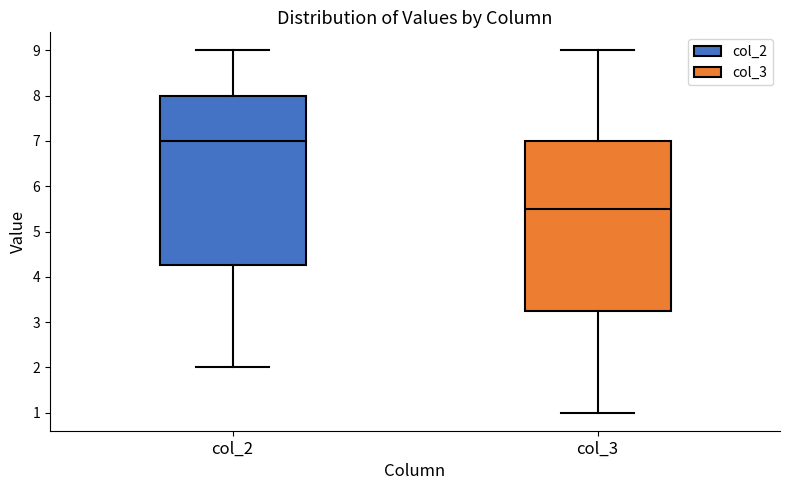

Reading left to right, read every box against the y-axis: the position of its median line, the range the box covers, and the ends of its whiskers. The values are not printed on the chart, so give them approximately, as read against the axis.

col_2: median 7.0, box 4.3 to 8.0, whiskers 2.0 to 9.0
col_3: median 5.5, box 3.3 to 7.0, whiskers 1.0 to 9.0